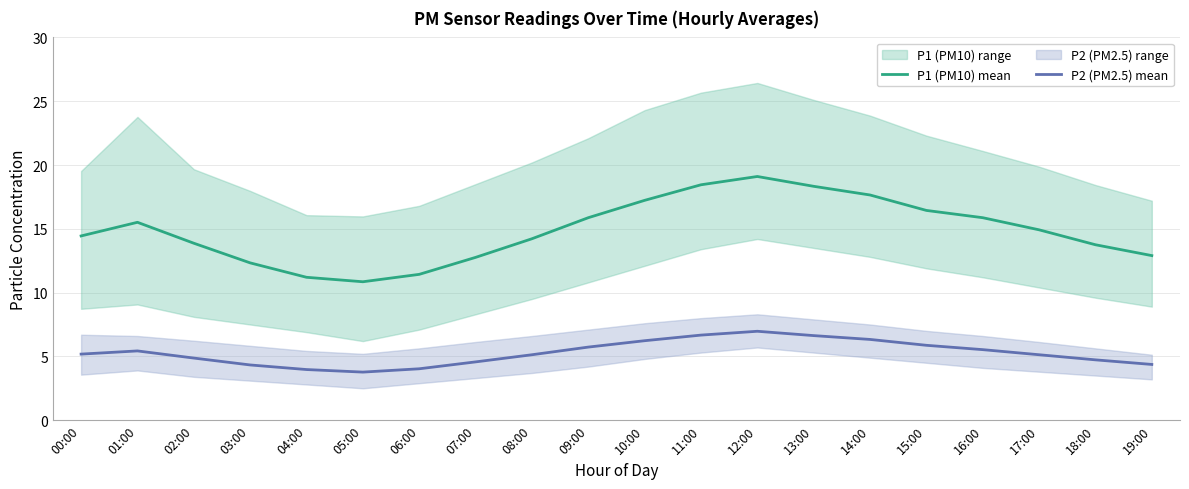

How many lines are shown in the chart?

2